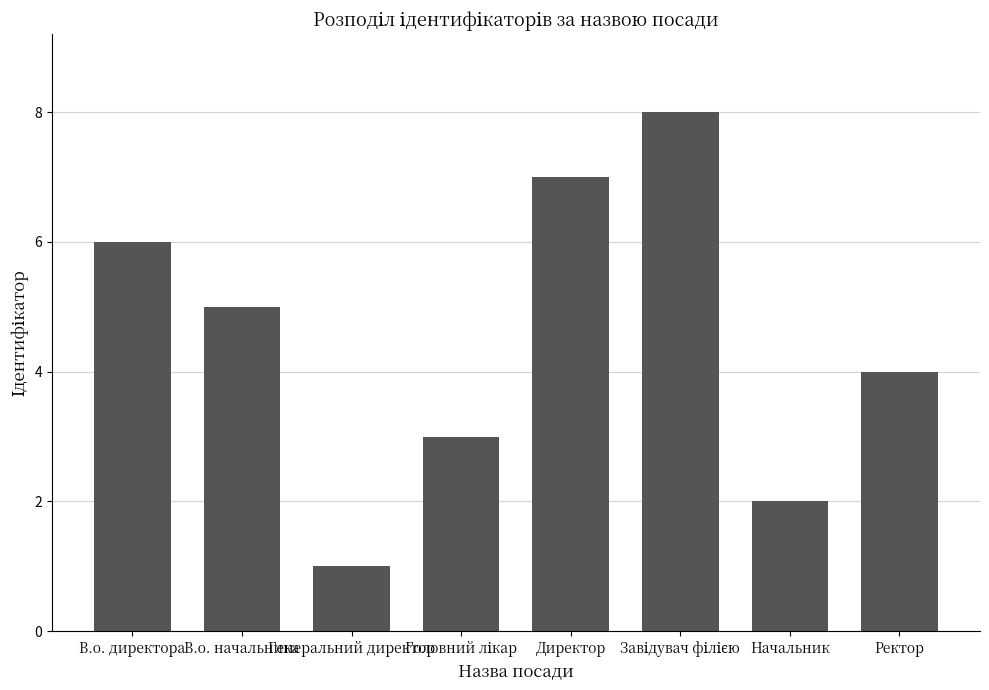

True or false: the data shows 3 at Директор.

False